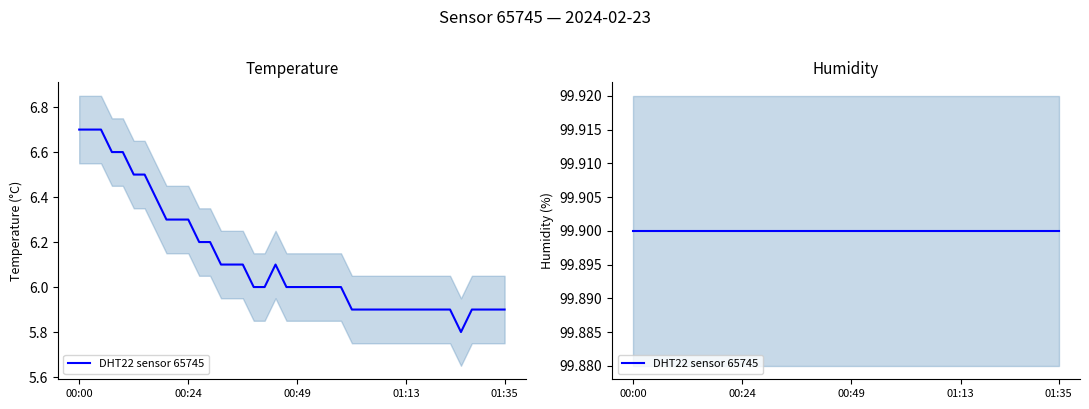

The value at 00:07 is 6.6. True or false?

True